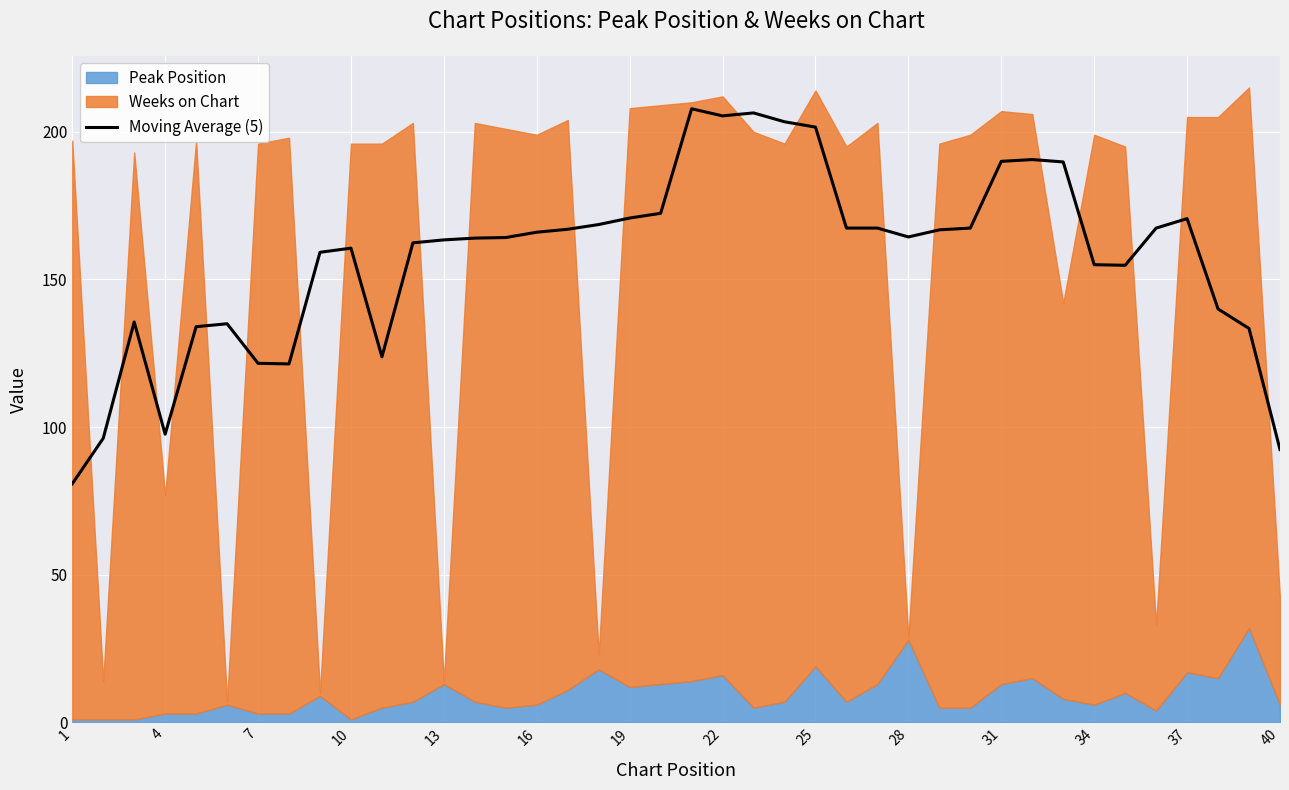

Does the chart display data point markers on the line(s)?

No